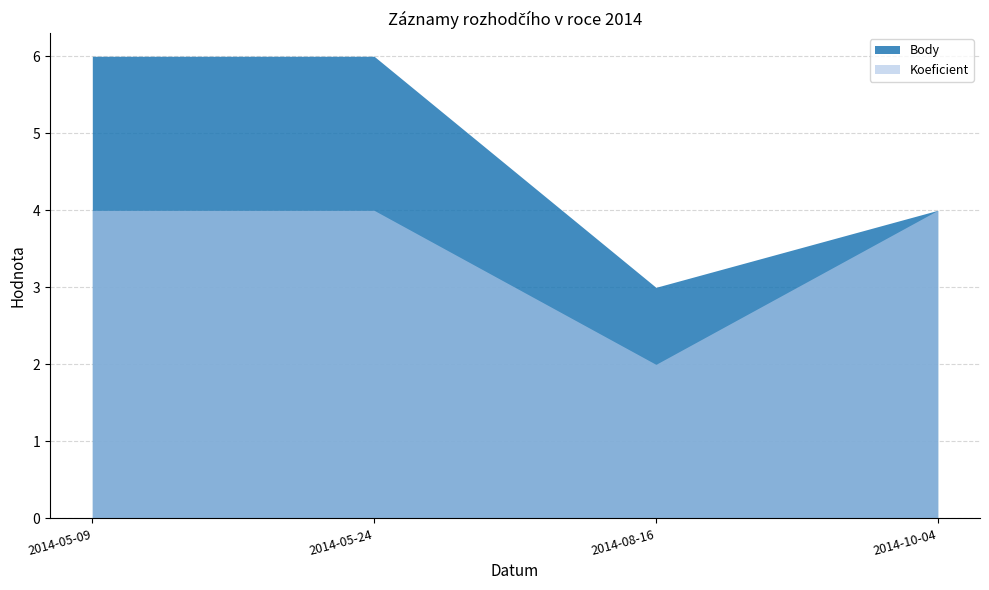

At which label is Body closest to 4?

2014-10-04